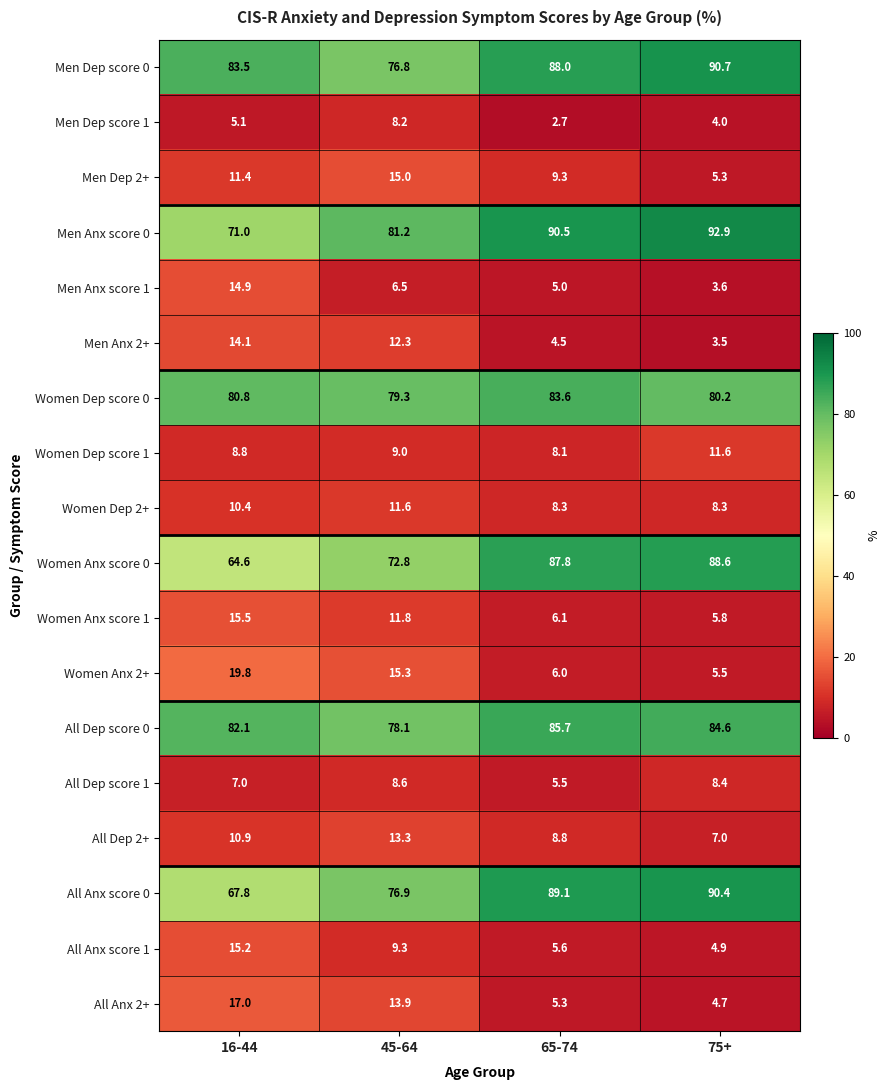

Is the value of Men Dep score 0 at 75+ greater than the value of Men Anx score 1 at 65-74?

Yes